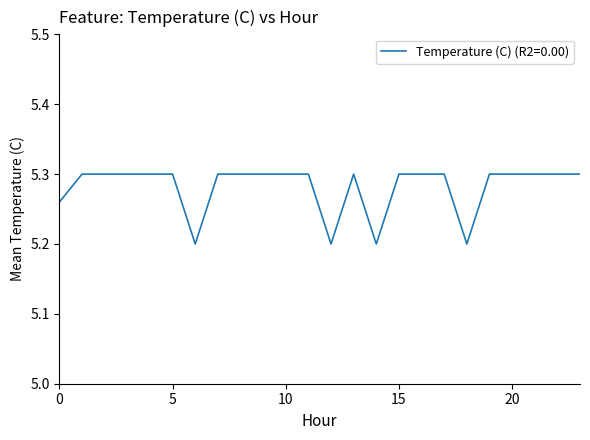

What is the minimum value shown in the chart?

5.2